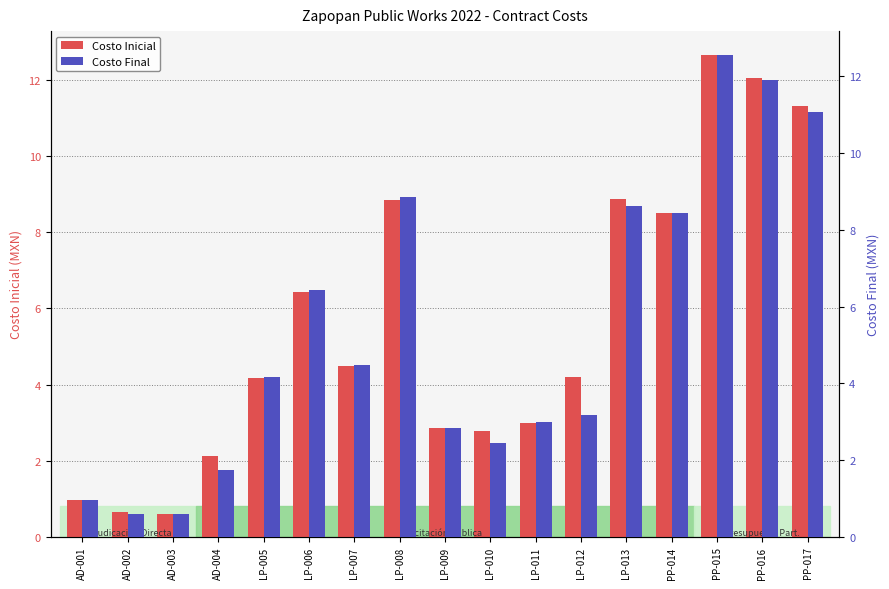

What is the difference between the second highest and second lowest values in the Costo Final series?

11.3